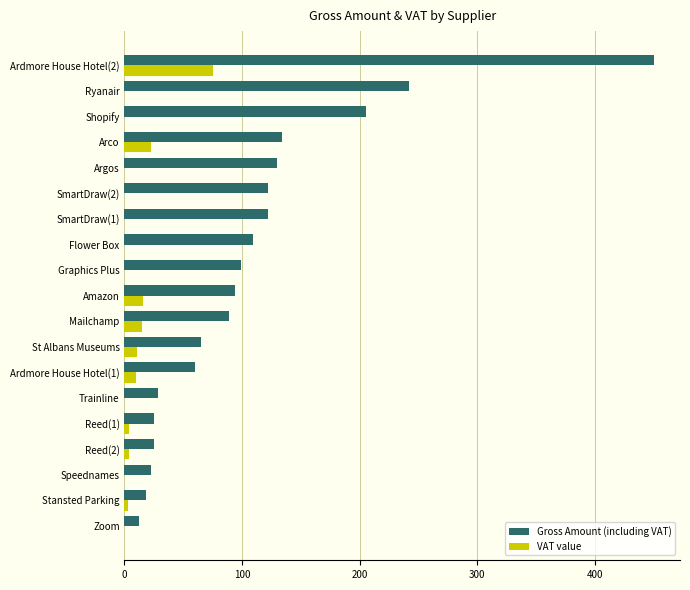

Which category has the highest value in the VAT value series?

Ardmore House Hotel(2)